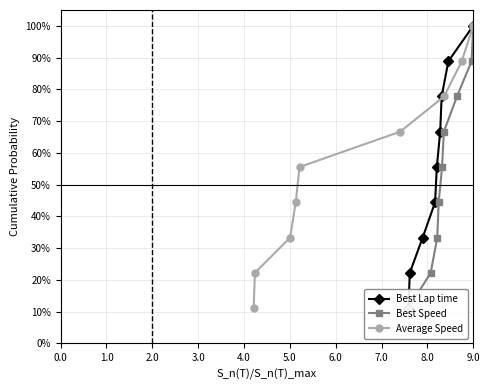

What is the value of the Average Speed point at the 6th from the left?

66.7